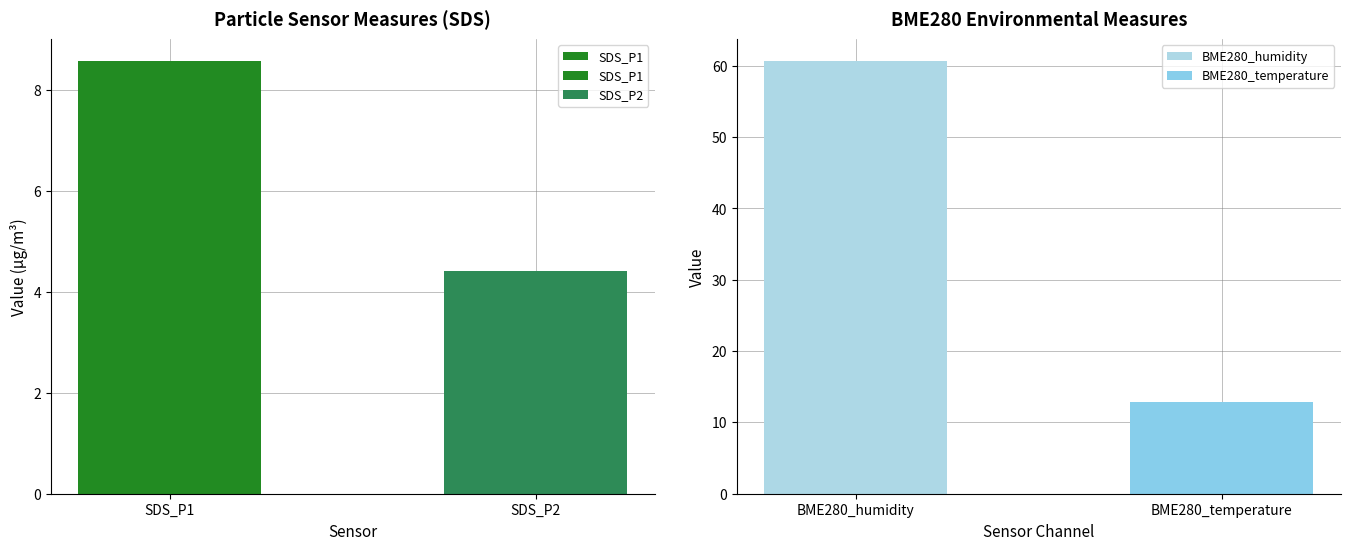

Does the chart contain stacked bars?

No